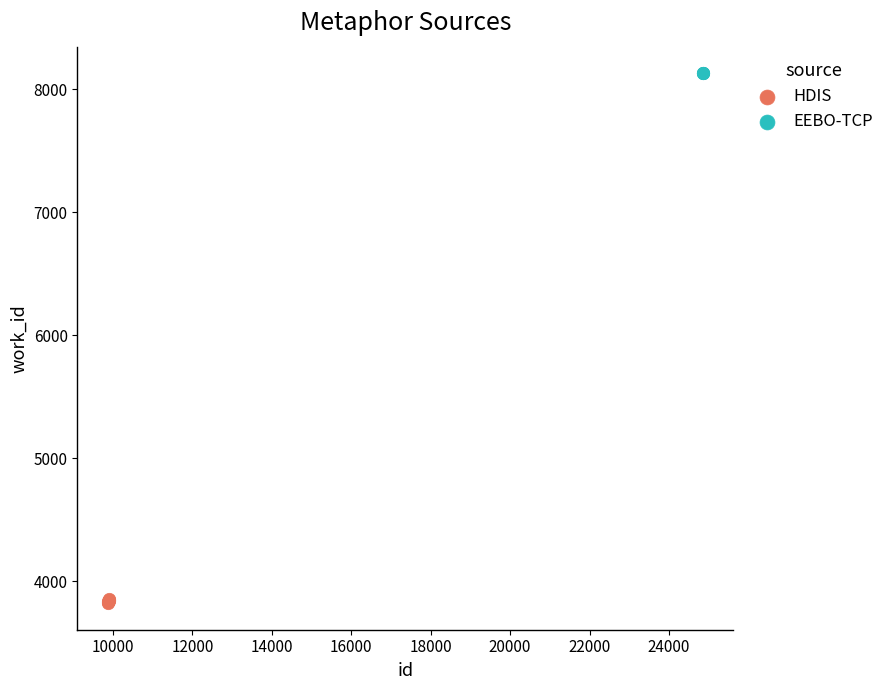

Which series contains the lowest Y value?

HDIS